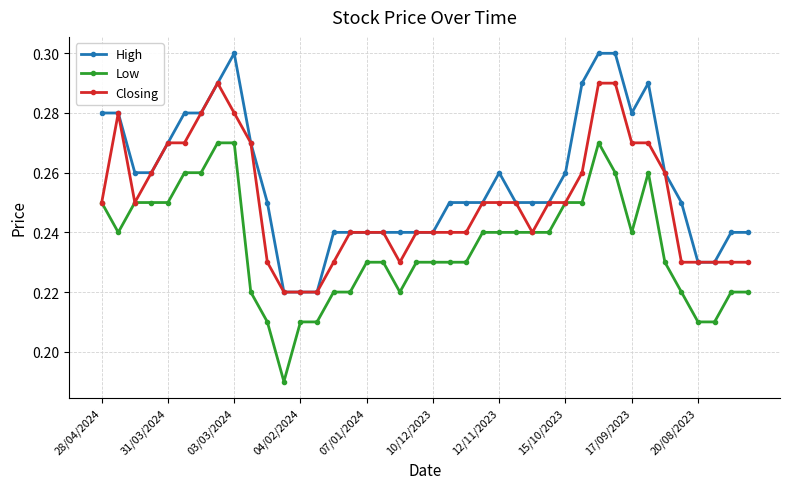

True or false: Closing has more than 0 interior local peaks.

True